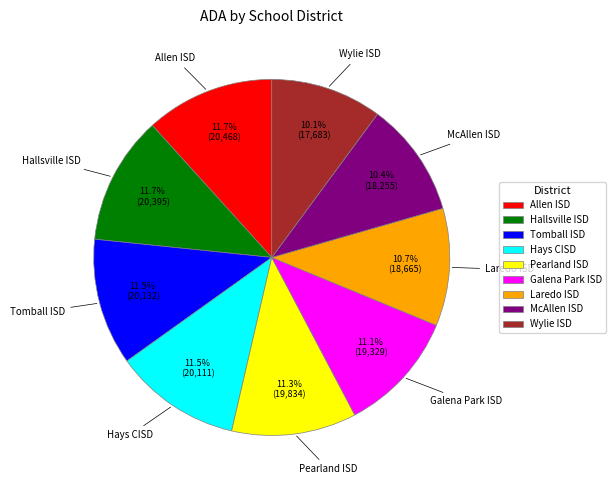

Is there a majority slice in this chart?

No